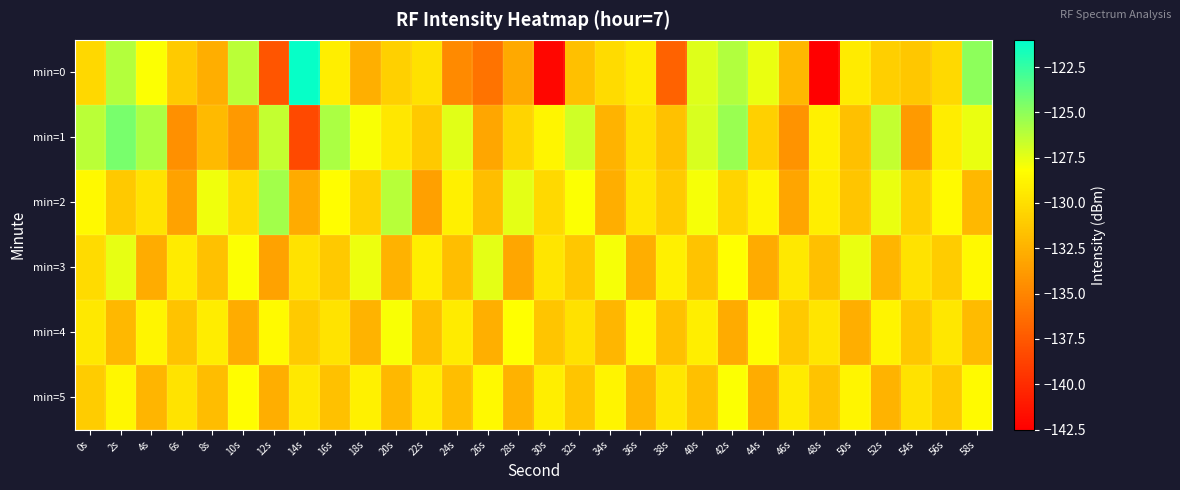

How many distinct data groups are displayed?

6